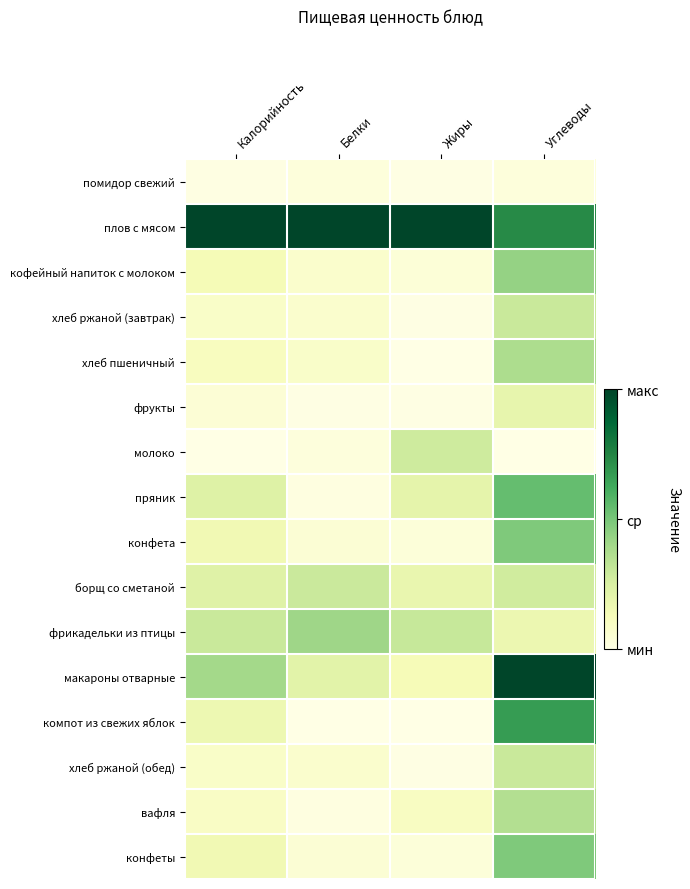

Which series changed the most between Жиры and Углеводы?

макароны отварные